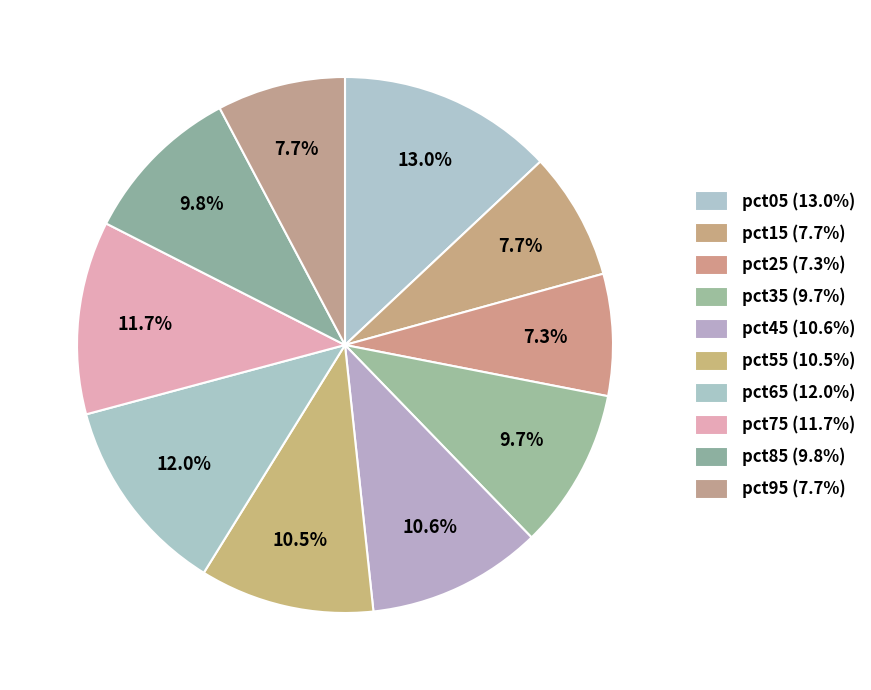

Count the number of slices in the pie.

10